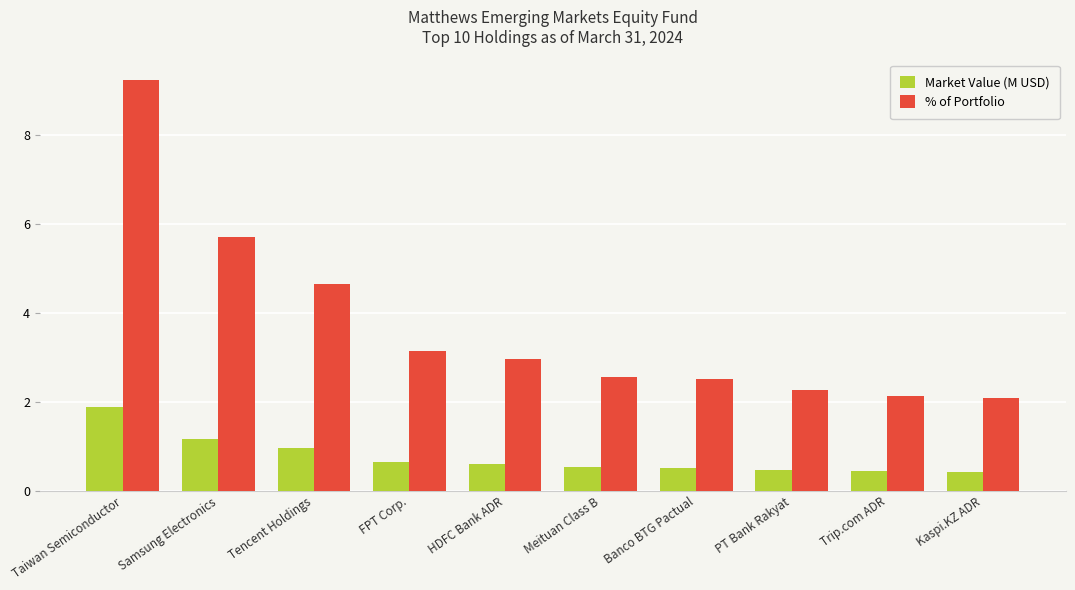

What is the spread (max minus min) of values at PT Bank Rakyat?

1.8